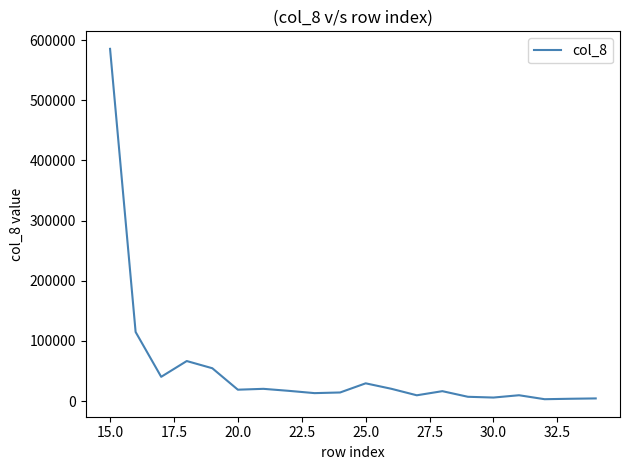

What is the sum of all values?

1057444